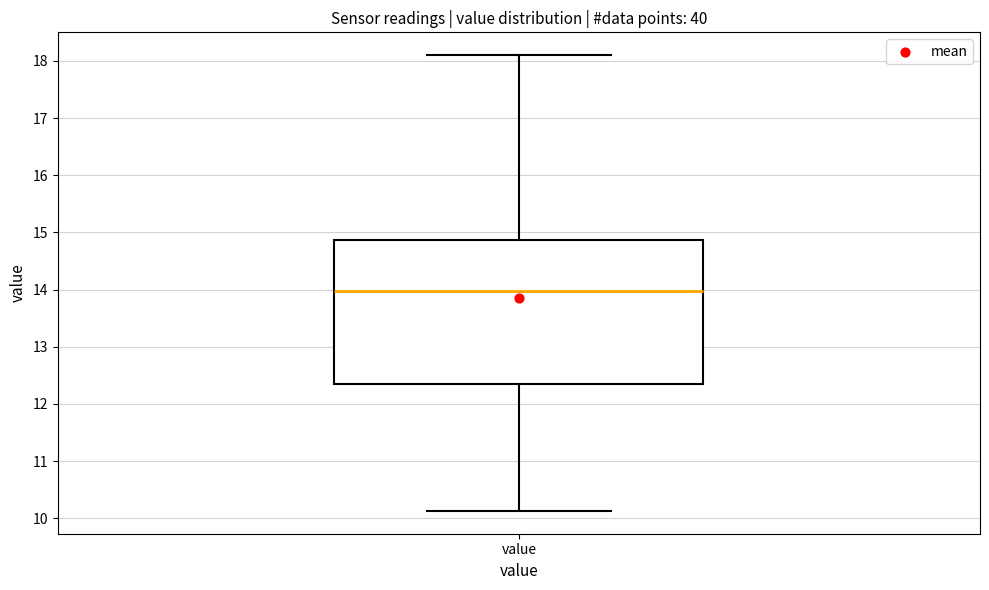

Where does the median line of the box for value sit on the y-axis? The values are not printed on the chart, so give them approximately, as read against the axis.

14.0